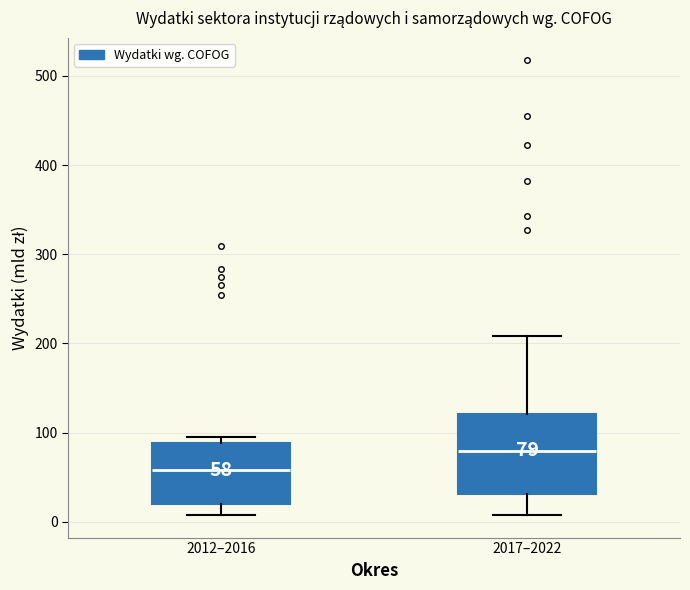

Comparing the boxes themselves (not the whiskers), which one is the tallest?

2017–2022